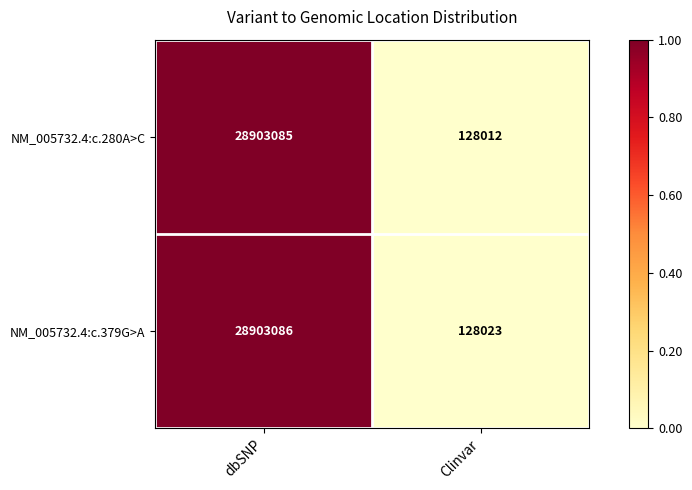

What is the total value across all series at dbSNP?

57806171